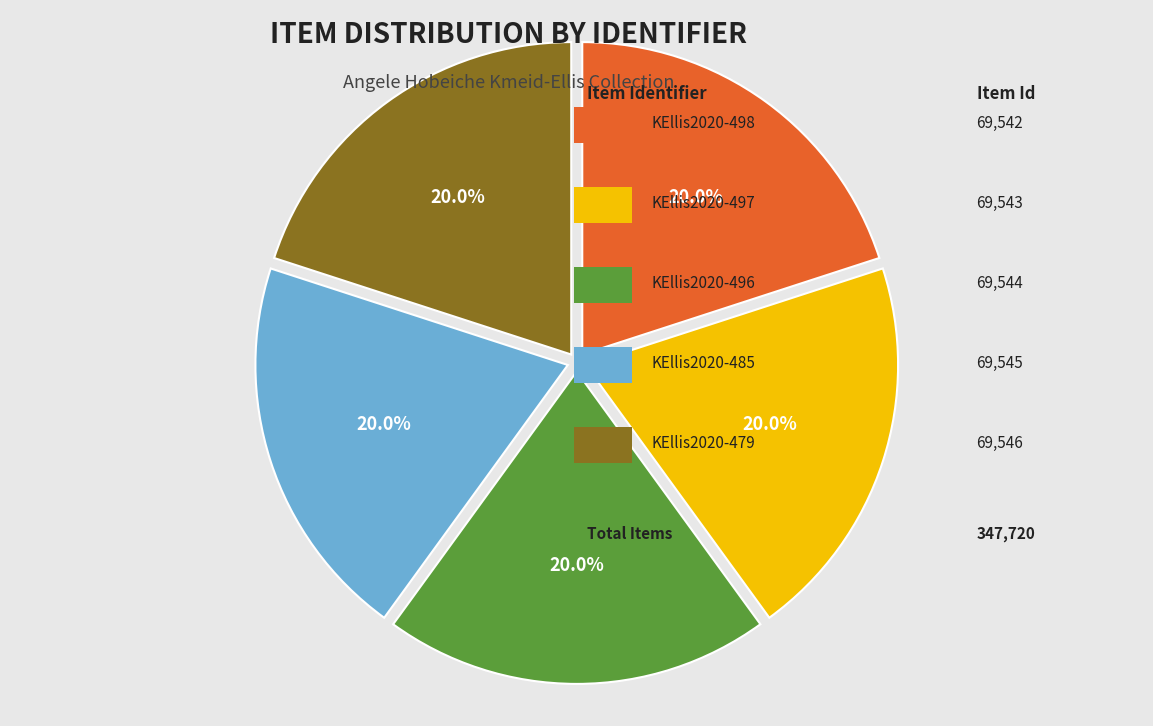

Does any single category account for the majority?

No